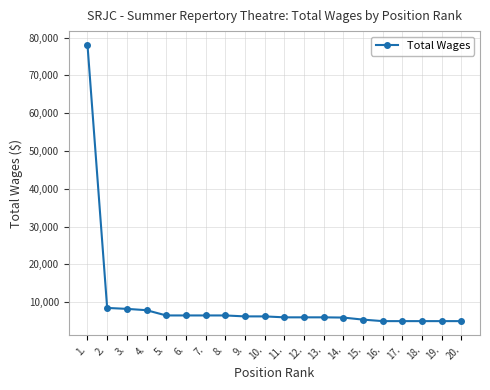

What is the value of the 16th point from the left?

5001